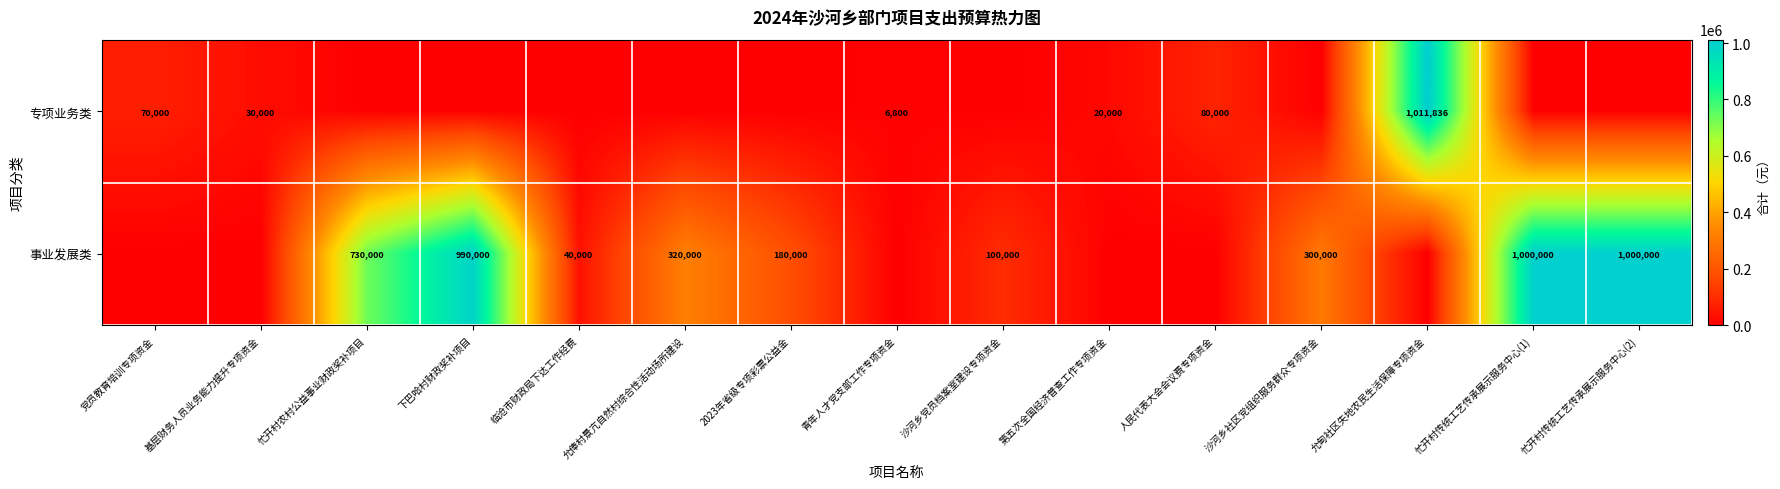

Is it true that 专项业务类 equals 6800 at 青年人才党支部工作专项资金?

True